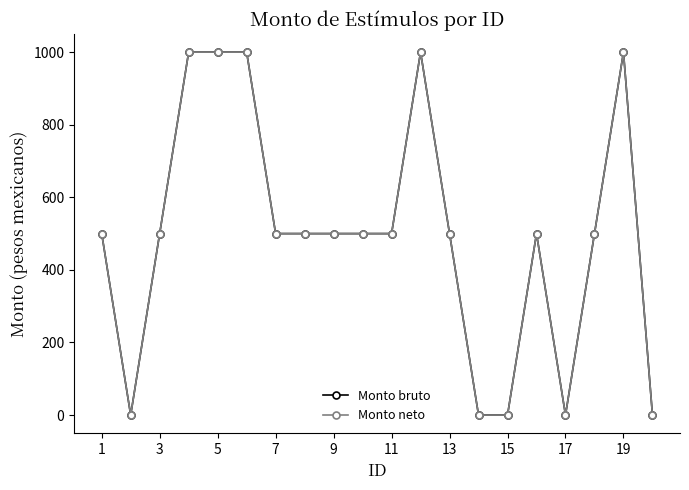

Is this an area chart (filled region under the line)?

No